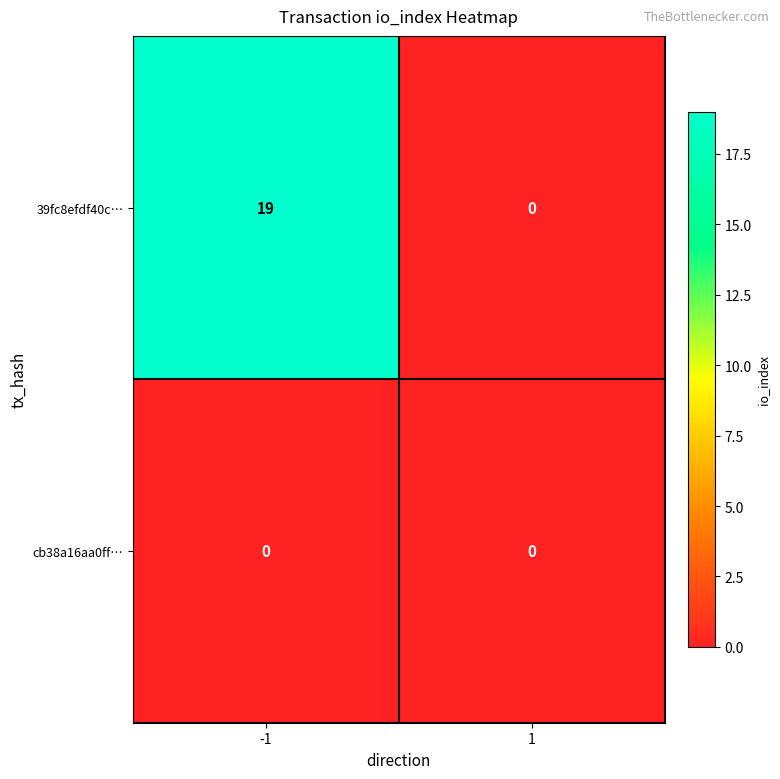

Rank the series by their maximum value, from highest to lowest.

39fc8efdf40c…, cb38a16aa0ff…